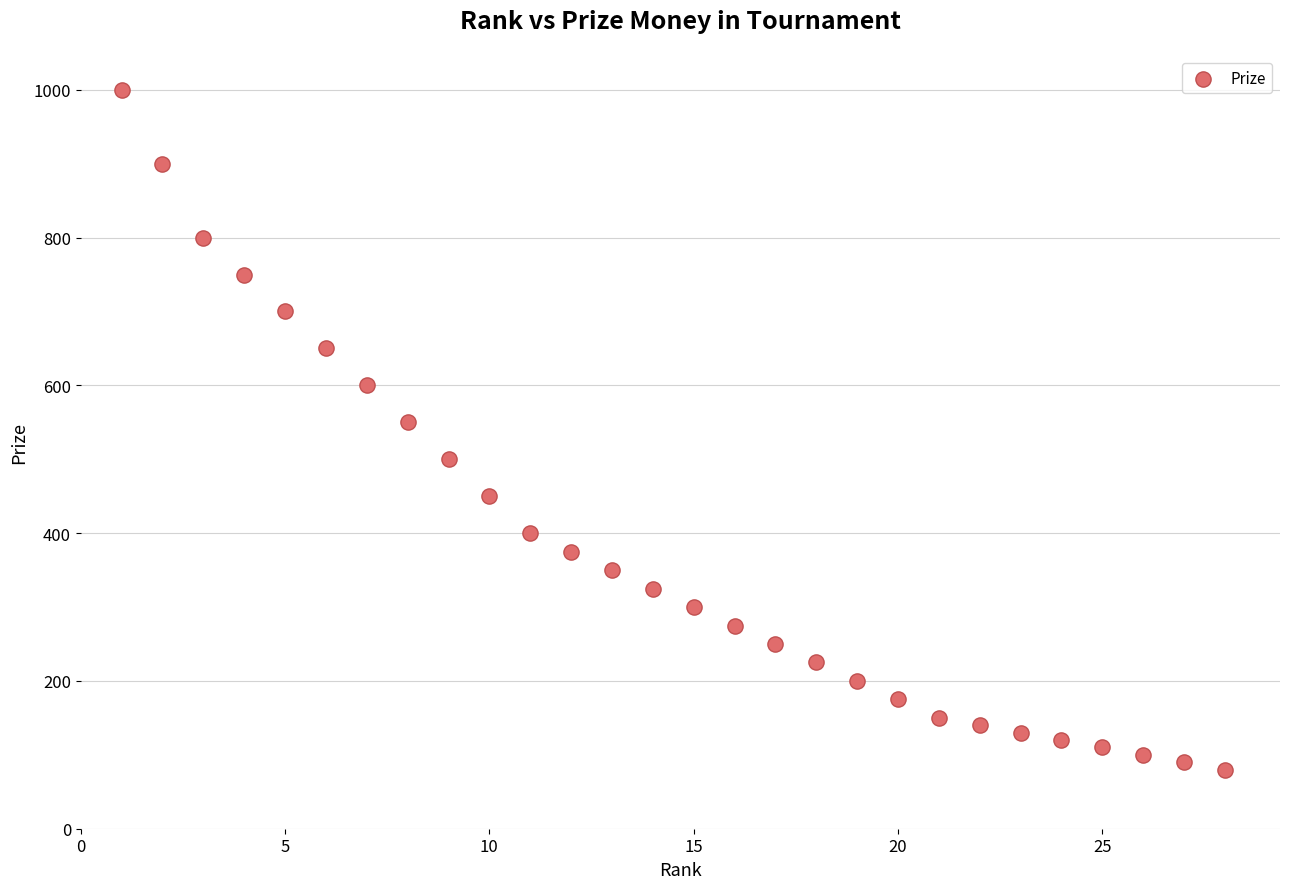

What is the range of Y values (max minus min)?

920